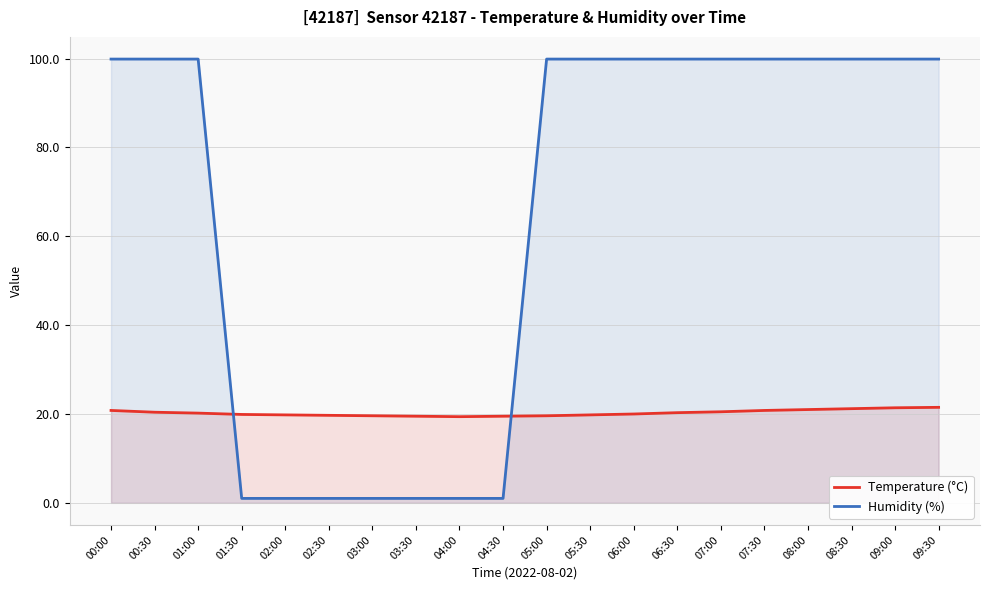

Which series ends up on top after the final intersection of Temperature (°C) and Humidity (%)?

Humidity (%)